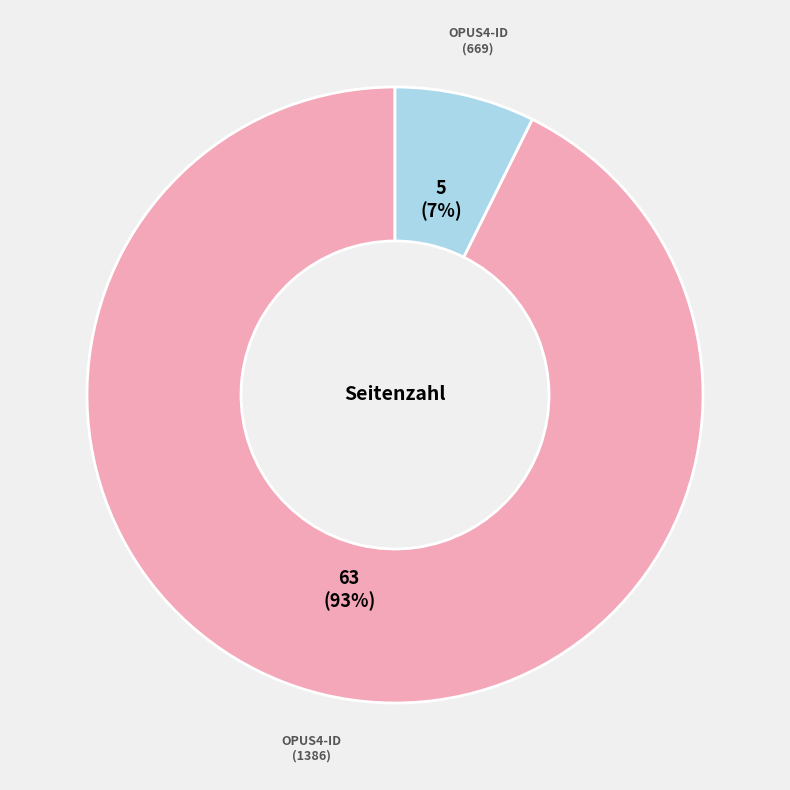

To the nearest percent, what is the average slice percentage?

50%